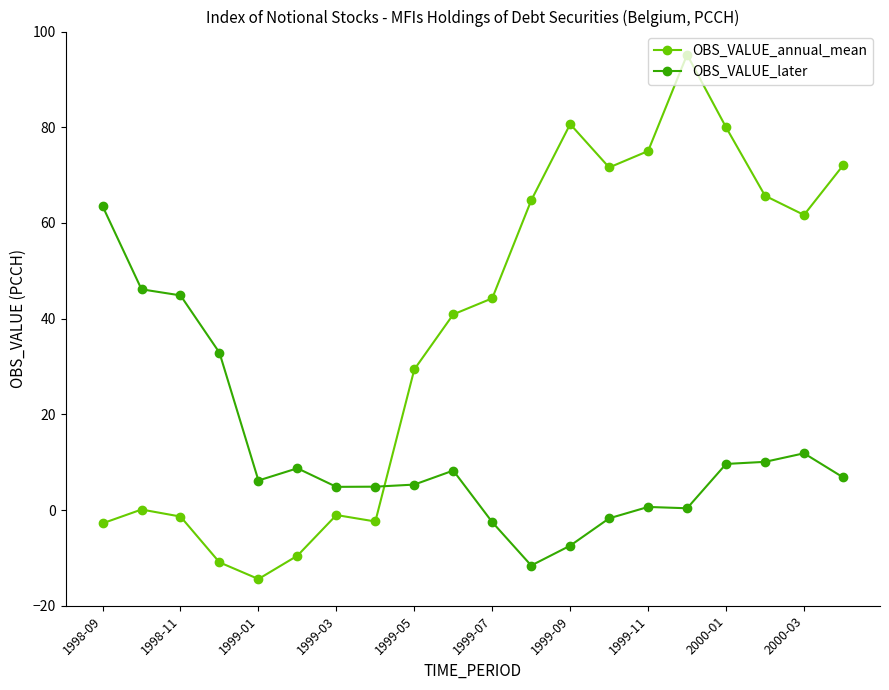

What is the minimum value shown in the chart?

-14.4